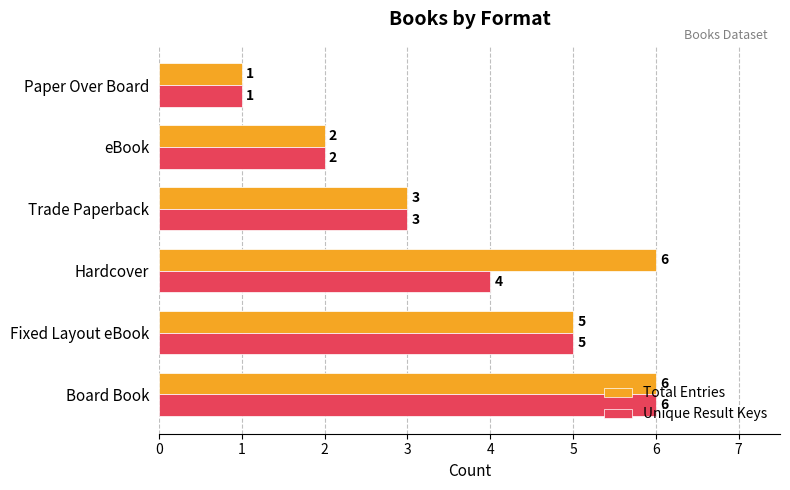

Rank the categories by Unique Result Keys value from highest to lowest.

Board Book, Fixed Layout eBook, Hardcover, Trade Paperback, eBook, Paper Over Board